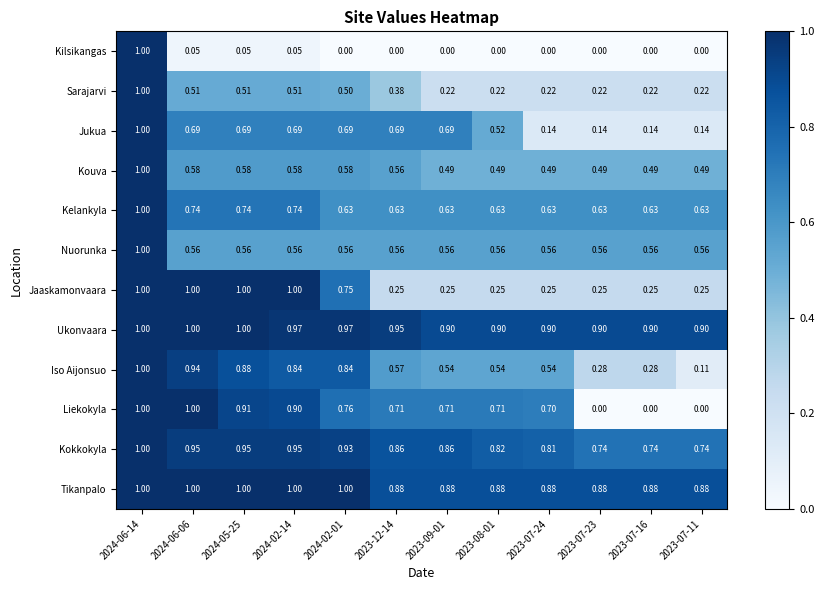

At 2023-07-24, list the series in order from smallest to largest.

Kilsikangas, Jukua, Sarajarvi, Jaaskamonvaara, Kouva, Iso Aijonsuo, Nuorunka, Kelankyla, Liekokyla, Kokkokyla, Tikanpalo, Ukonvaara